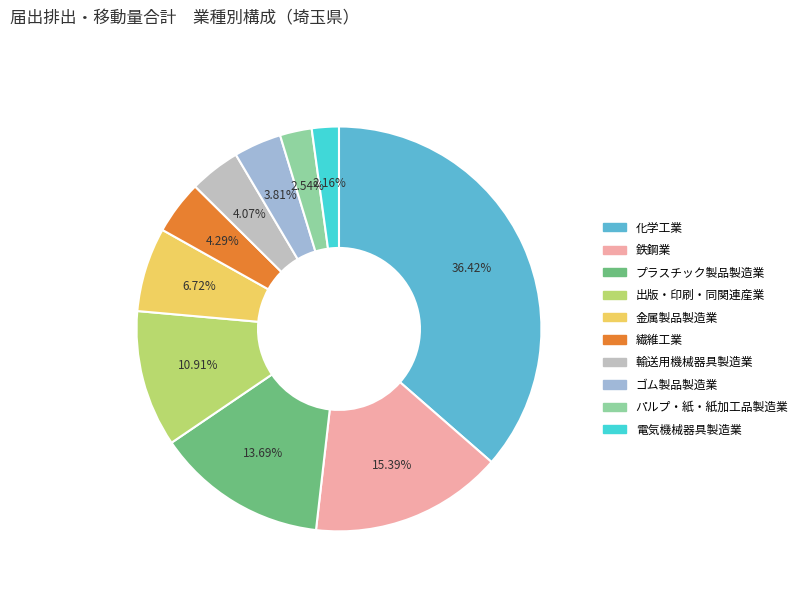

Approximately how many times larger is the value at 鉄鋼業 compared to パルプ・紙・紙加工品製造業?

6.1